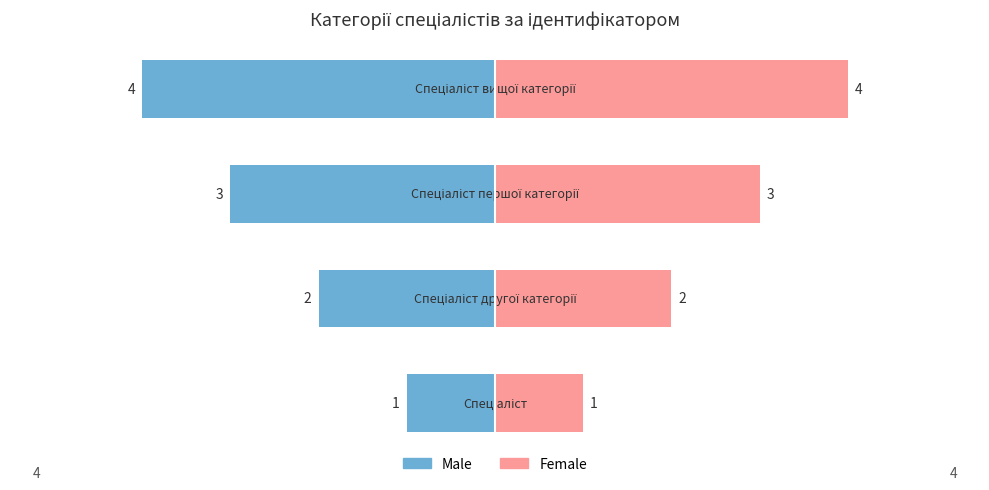

How many bars are there in total?

8